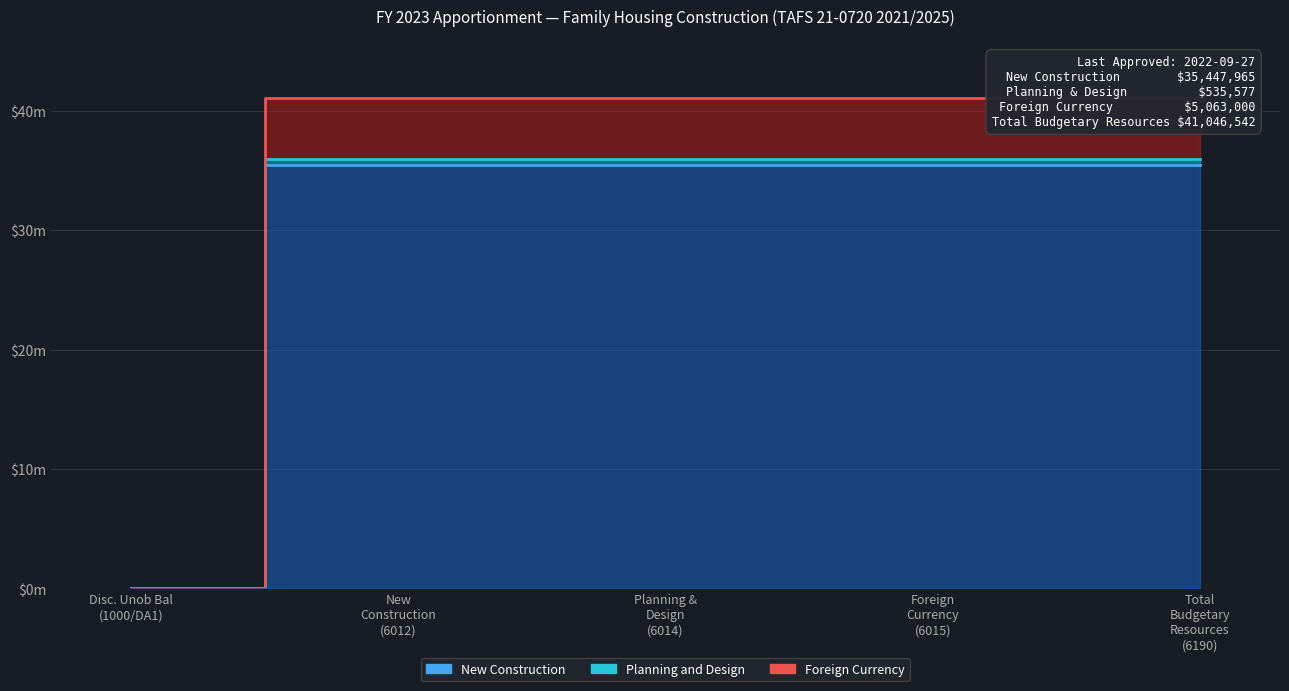

How many lines are shown in the chart?

3